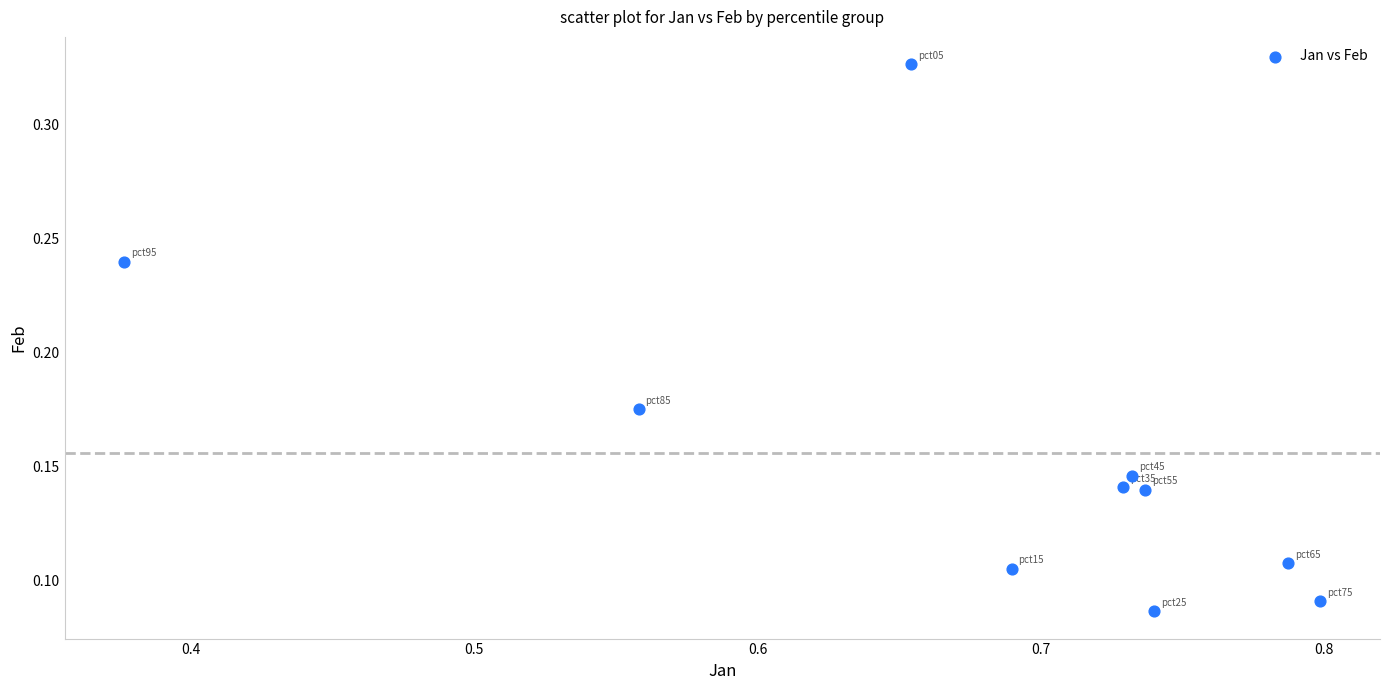

What is the average X value?

0.7